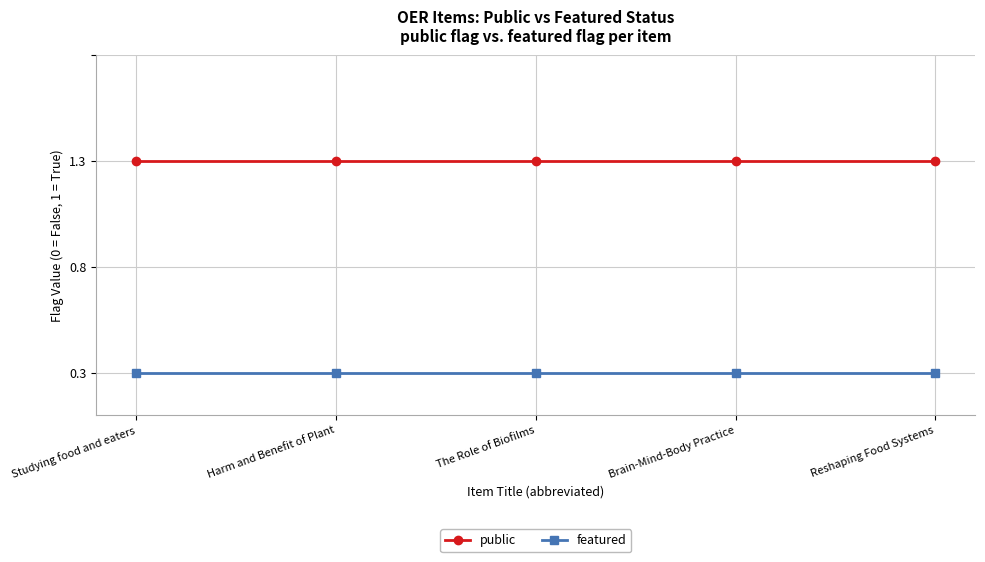

True or false: featured and public cross at least once.

False